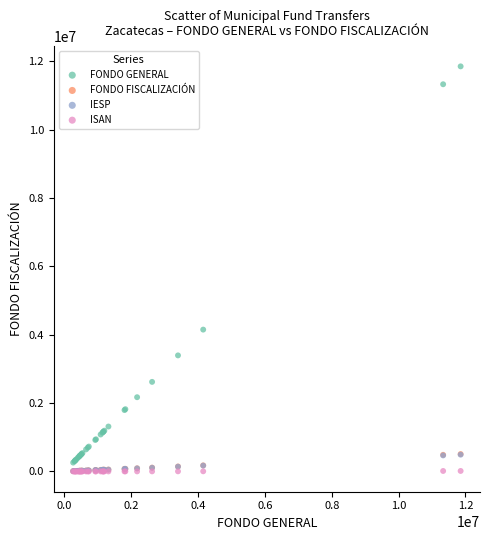

What are all the series names shown in the legend?

FONDO GENERAL, FONDO FISCALIZACIÓN, IESP, ISAN